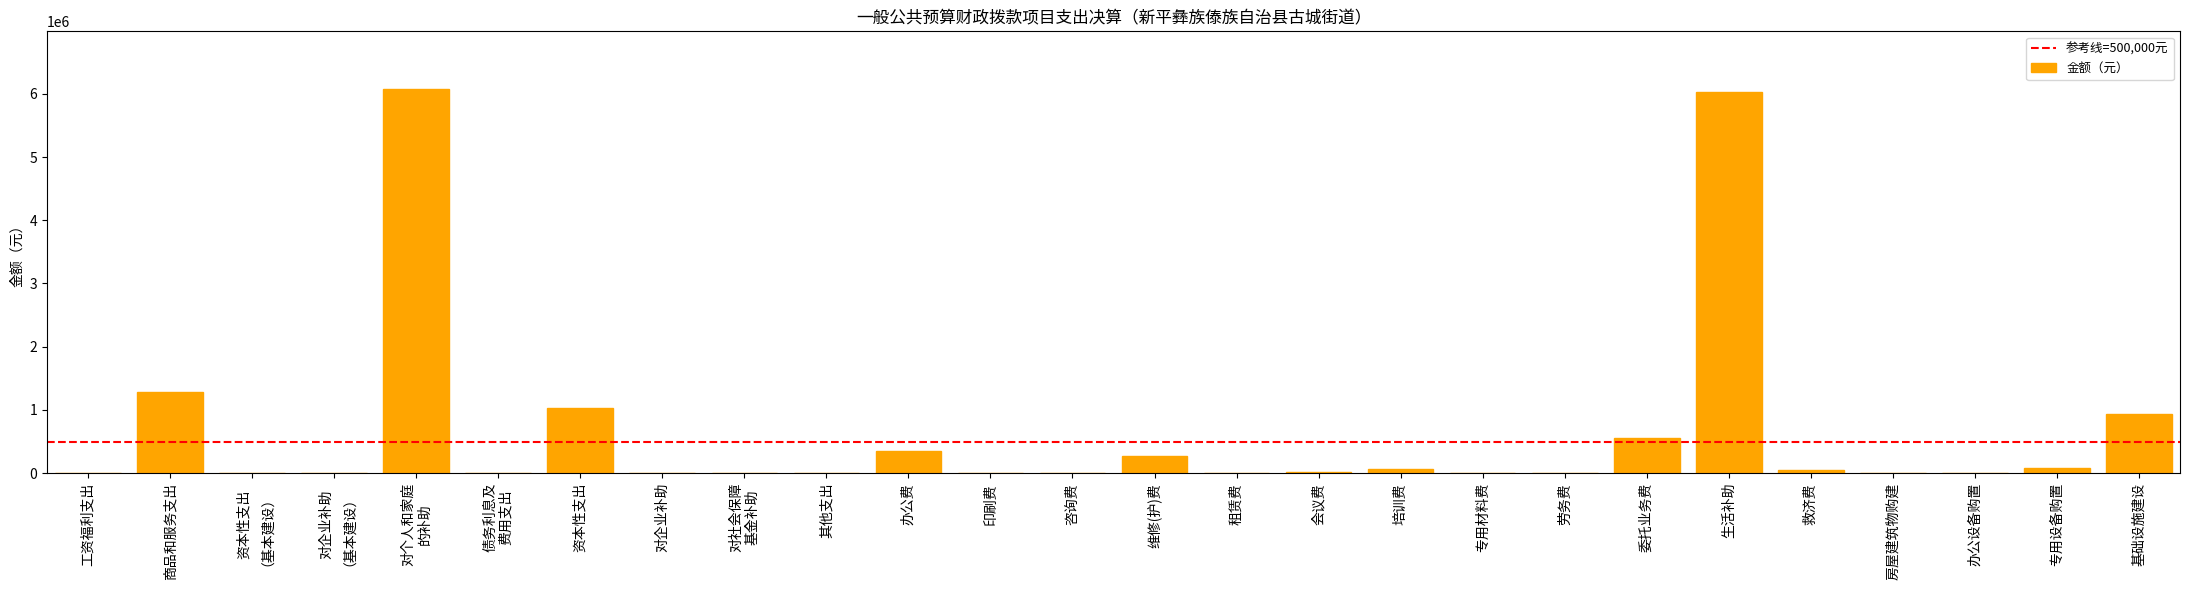

Count the number of categories in the chart.

26